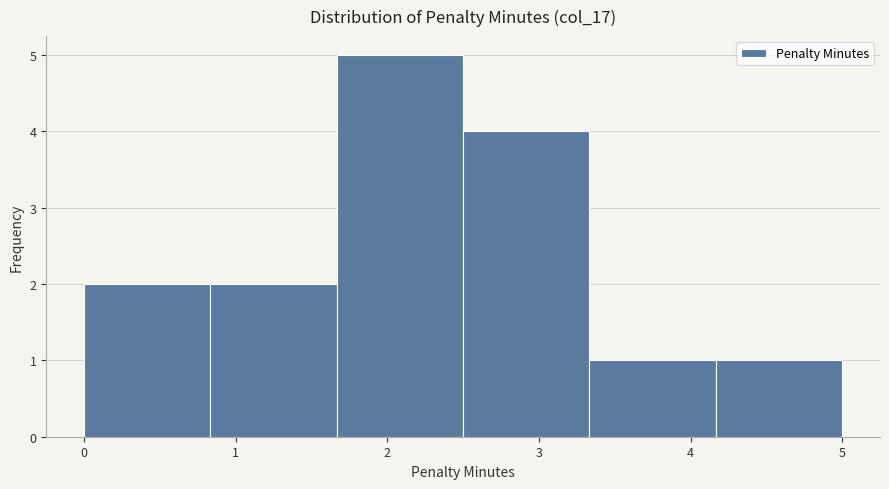

Which range on the x-axis has the tallest bar?

1.7 to 2.5